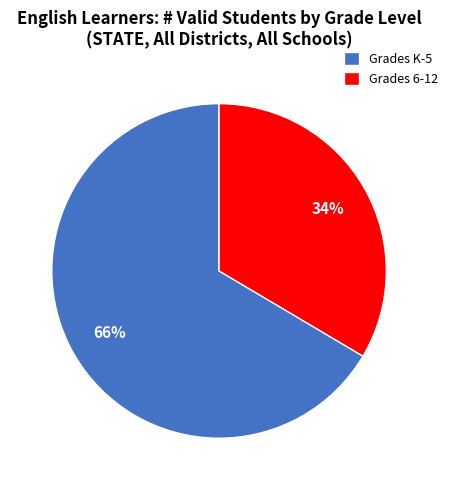

Is it true that Grades 6-12 is 34% of the pie?

True